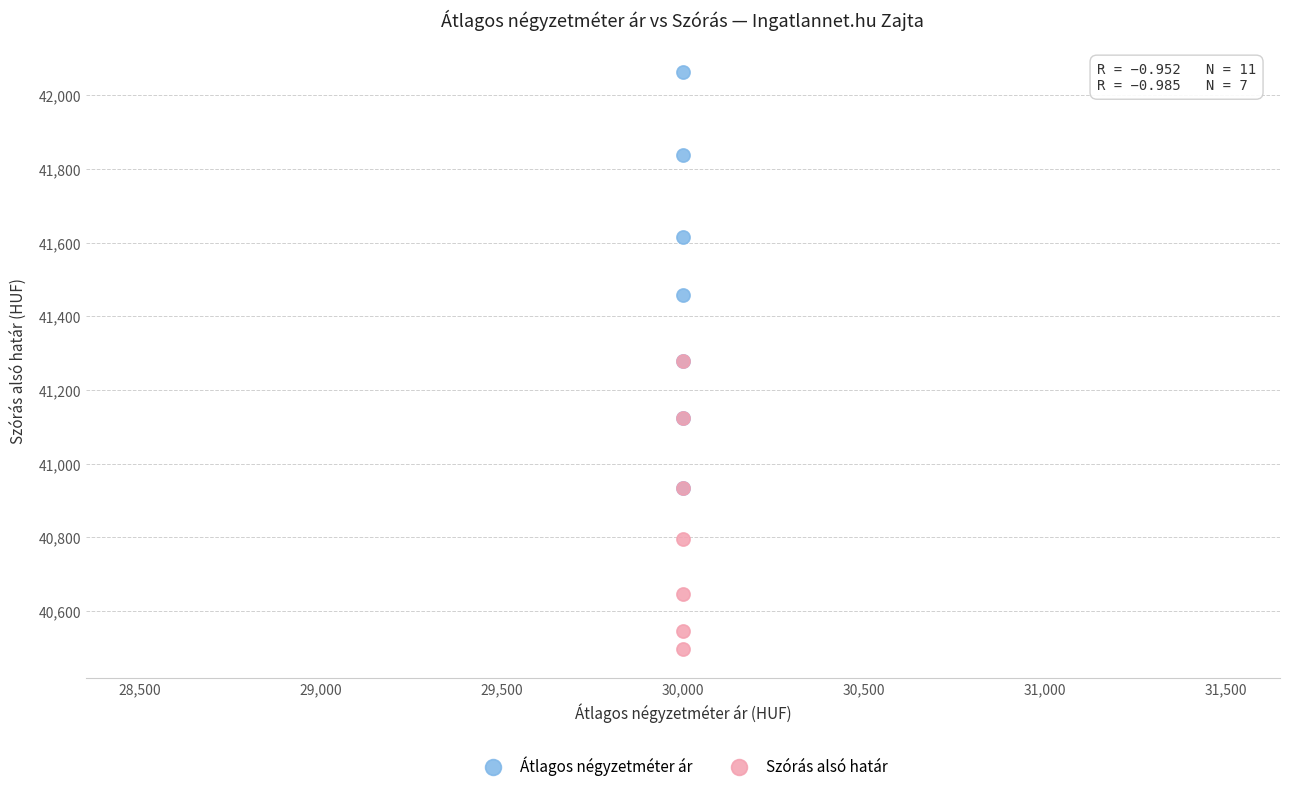

What are all the series names shown in the legend?

Átlagos négyzetméter ár, Szórás alsó határ